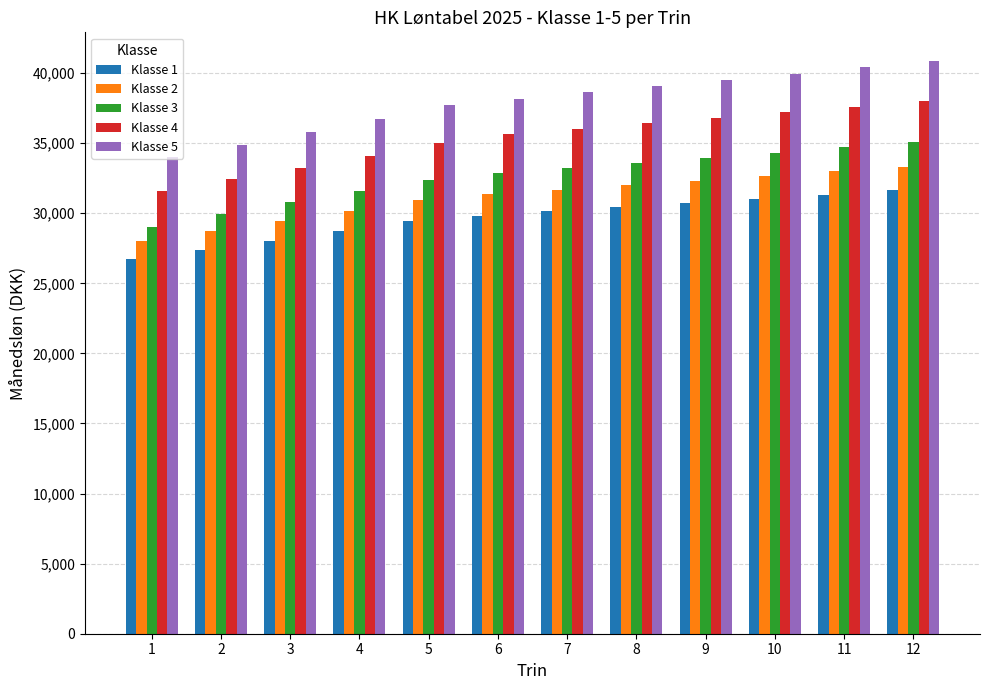

List the series in order of their peak value, lowest first.

Klasse 1, Klasse 2, Klasse 3, Klasse 4, Klasse 5